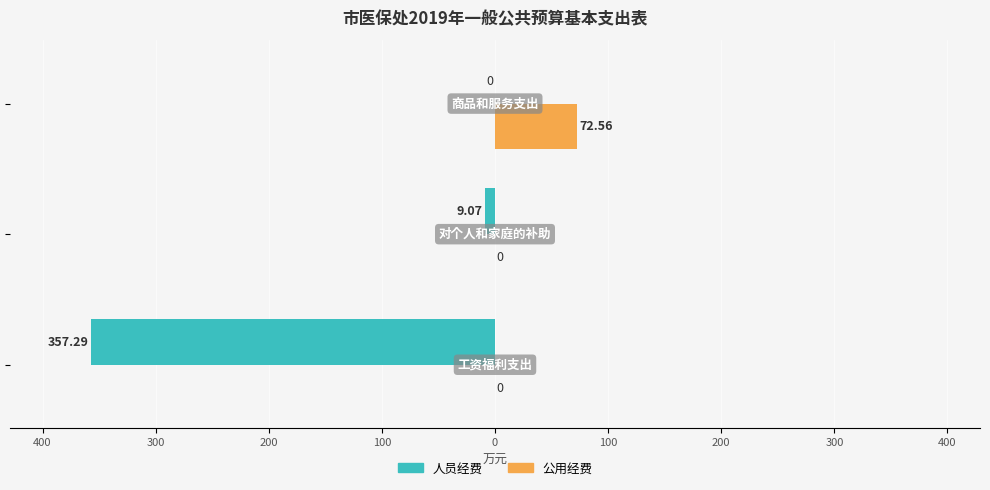

What are all the series names shown in the legend?

人员经费, 公用经费